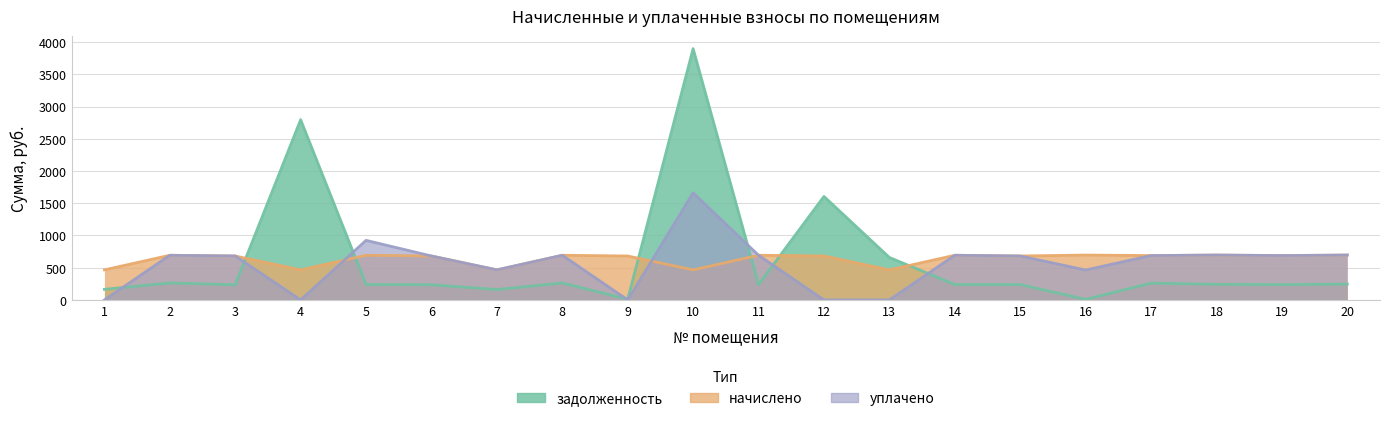

How many data points does each series have?

20